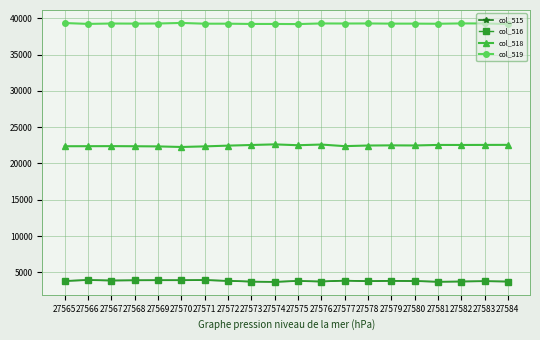

What is the minimum value shown in the chart?

3696